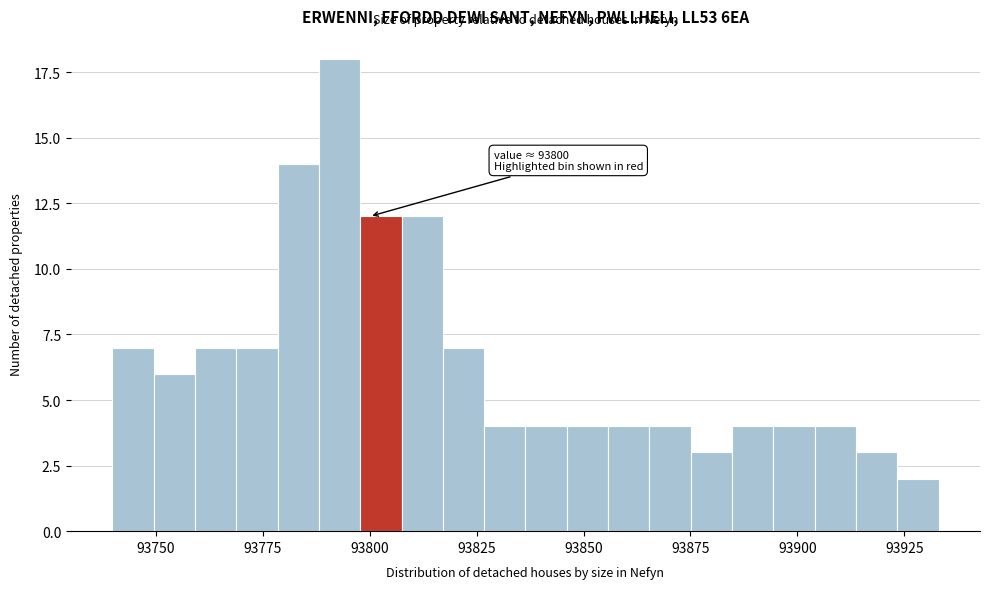

Around what value on the x-axis is the tallest bar? Give the approximate position of its centre, as read against the axis.

93795